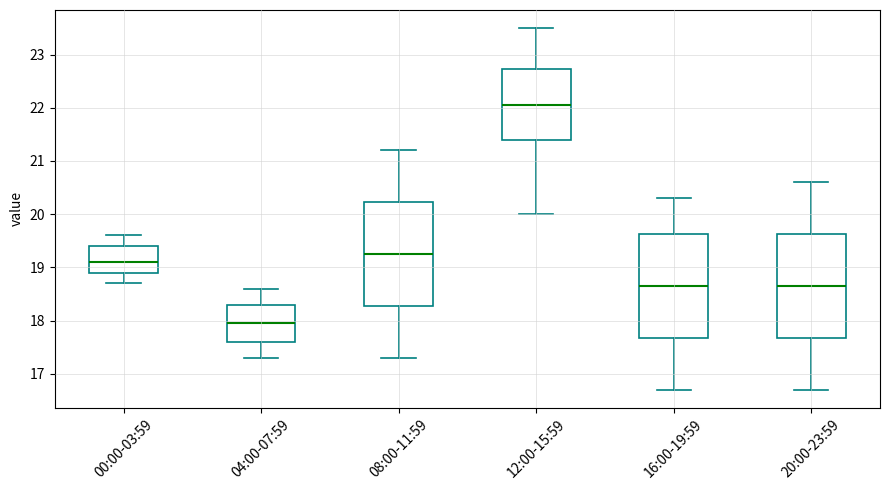

Where does the lower whisker of the box for 08:00-11:59 end on the y-axis? The values are not printed on the chart, so give them approximately, as read against the axis.

17.3